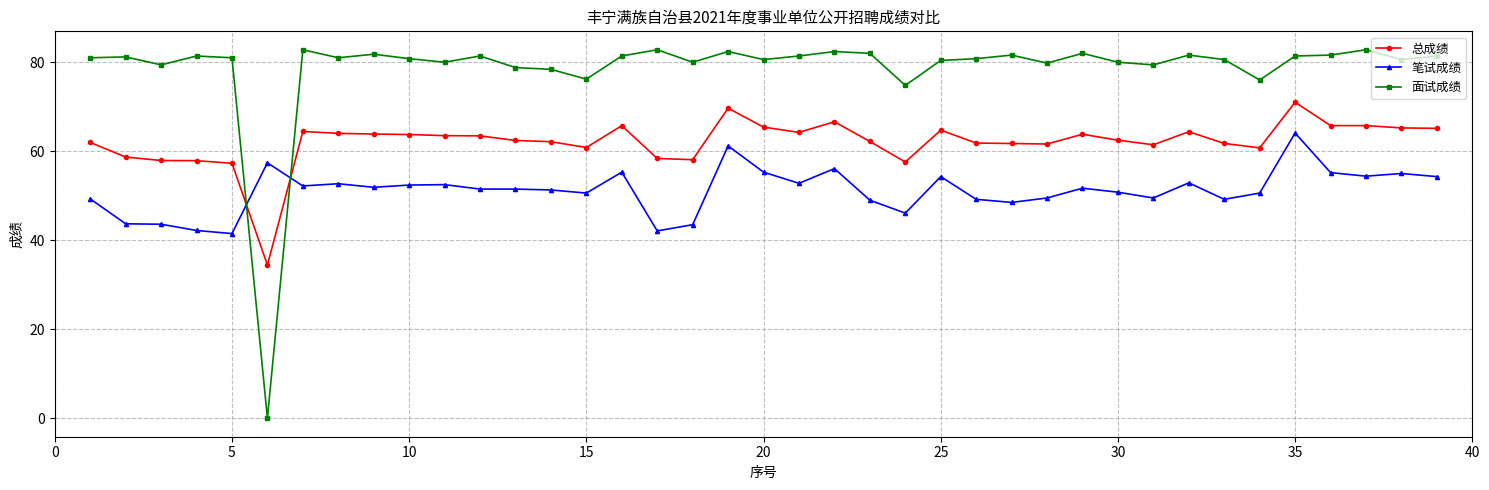

How many distinct data groups are displayed?

3